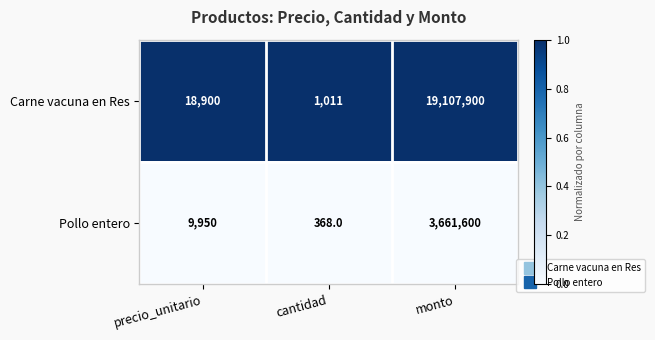

Which label corresponds to the smallest value in the chart?

cantidad